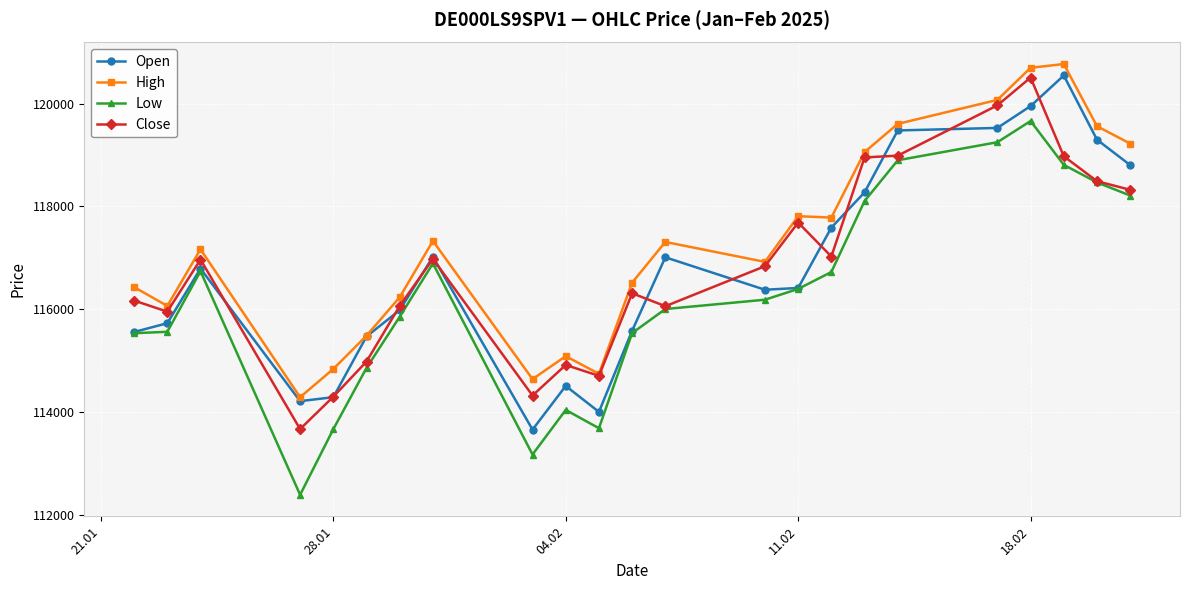

How many series are shown in this chart?

4